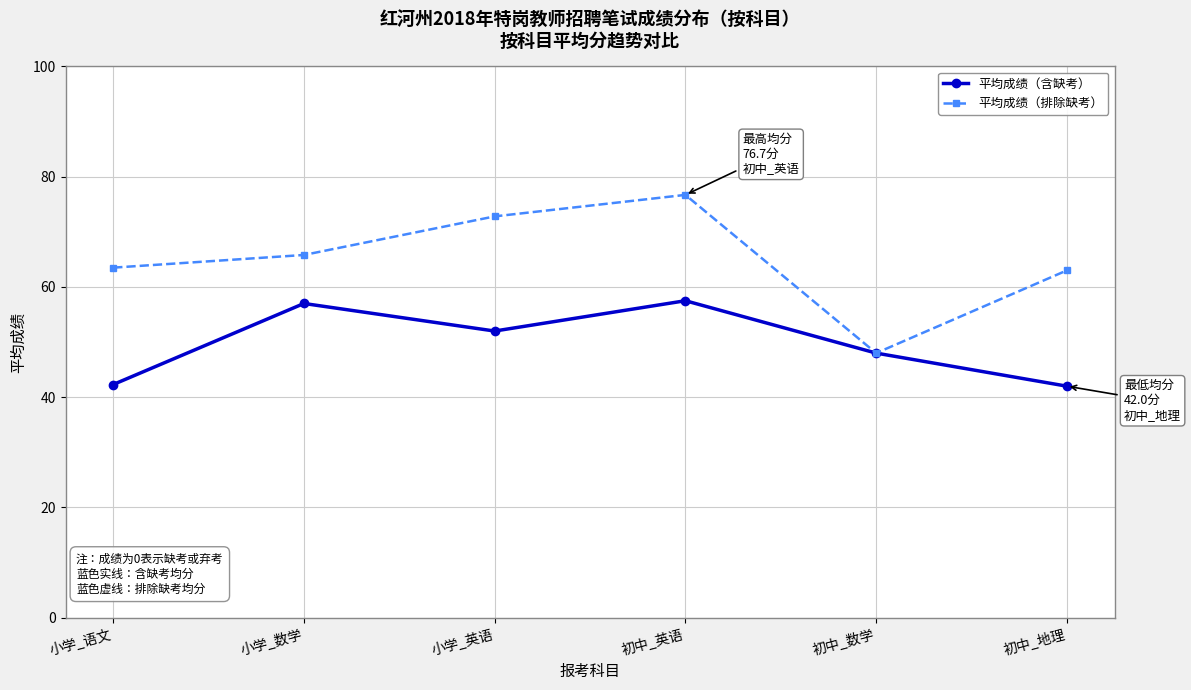

Which series has the widest spread of values?

平均成绩（排除缺考）